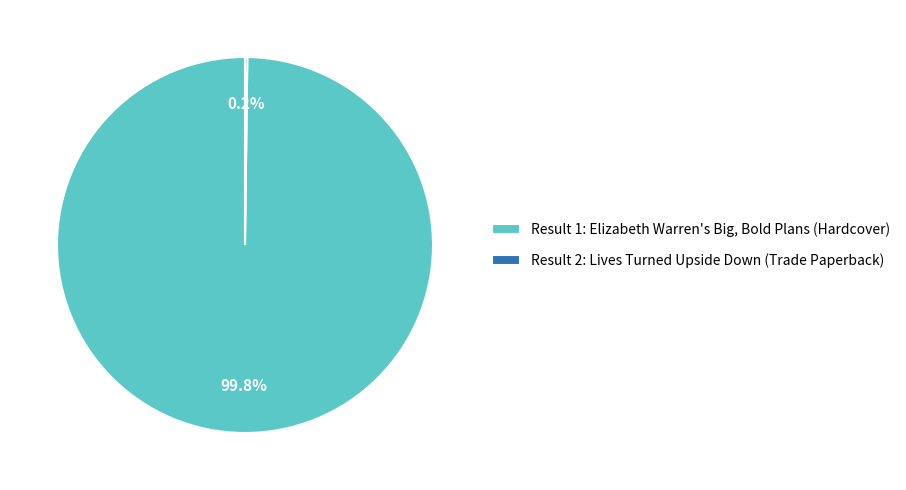

Which slice is the largest?

Result 1: Elizabeth Warren's Big, Bold Plans (Hardcover)